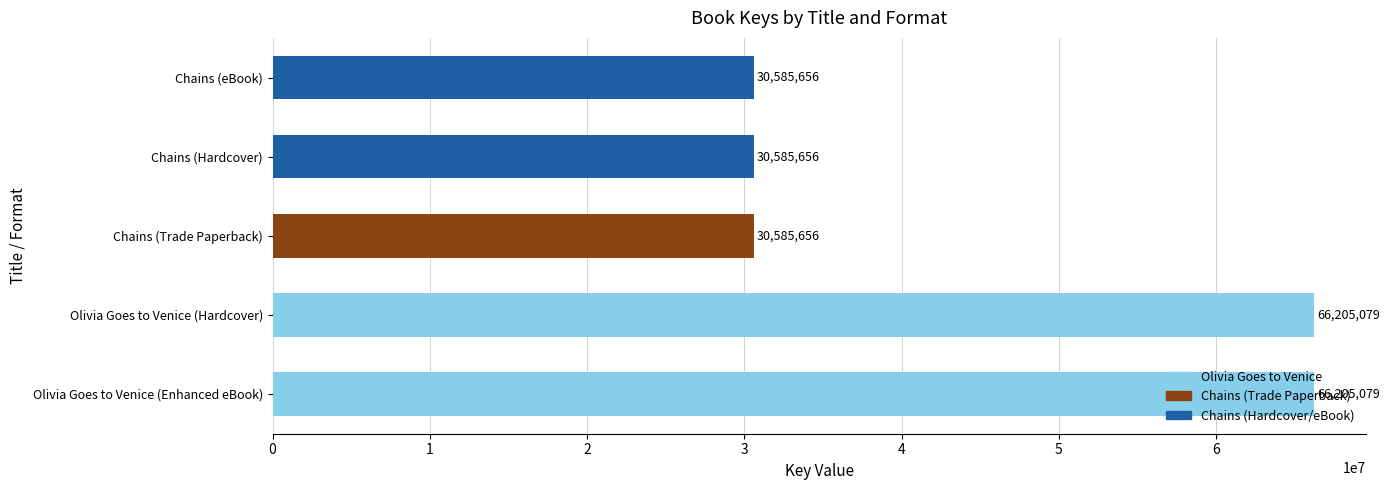

What is the difference between the maximum and minimum values?

35619423